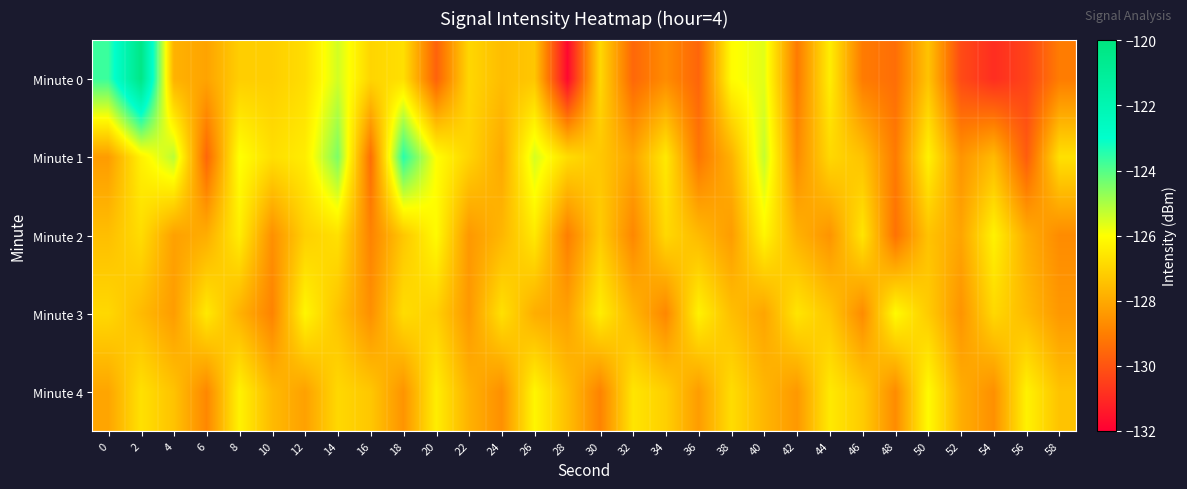

How many categories are shown in the chart?

30